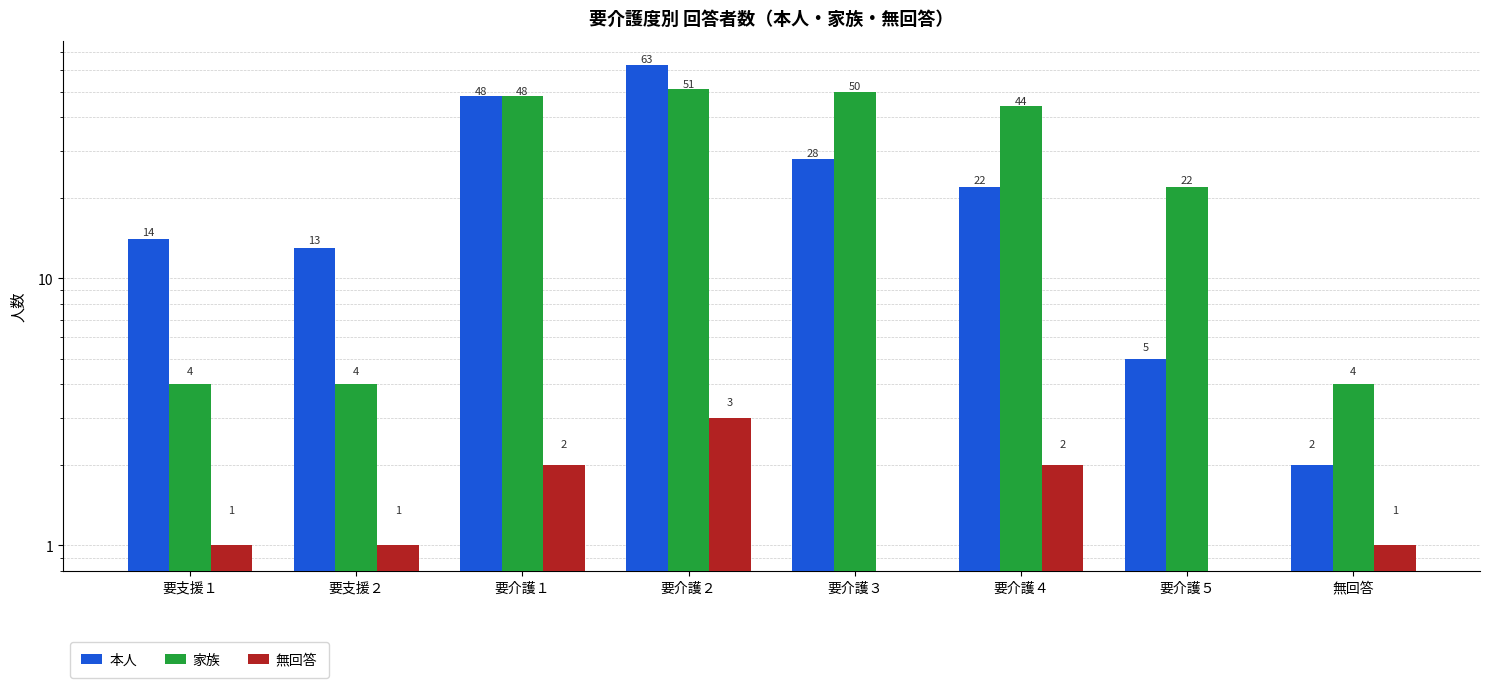

What is the difference between the 本人 values at 要介護４ and 要支援２?

9